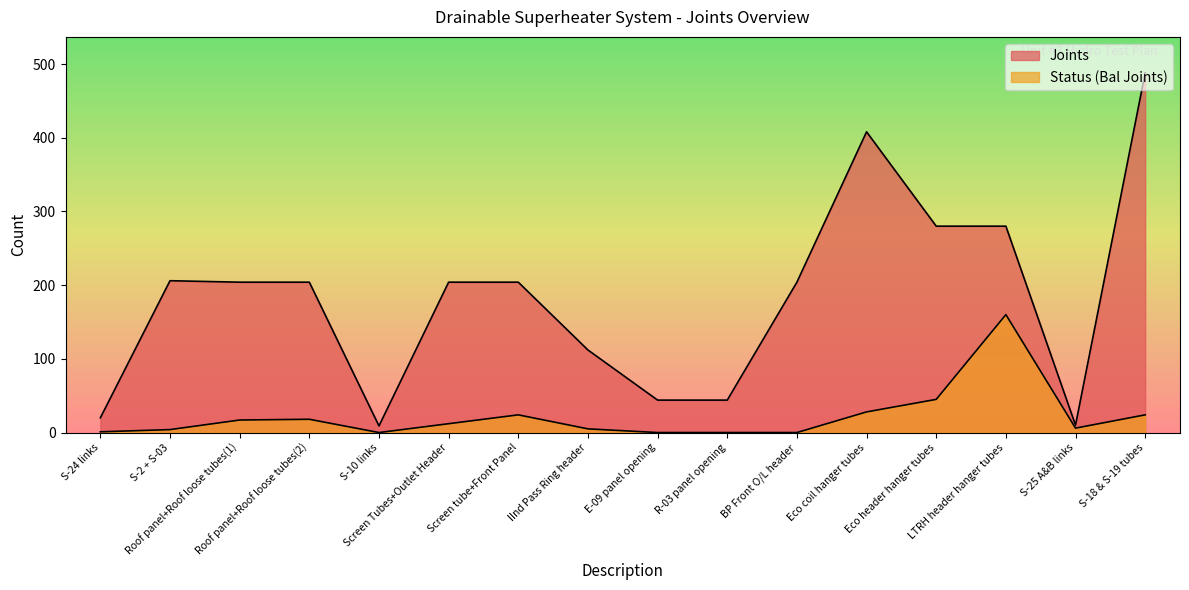

What is the total value across all series at Roof panel+Roof loose tubes(2)?

222